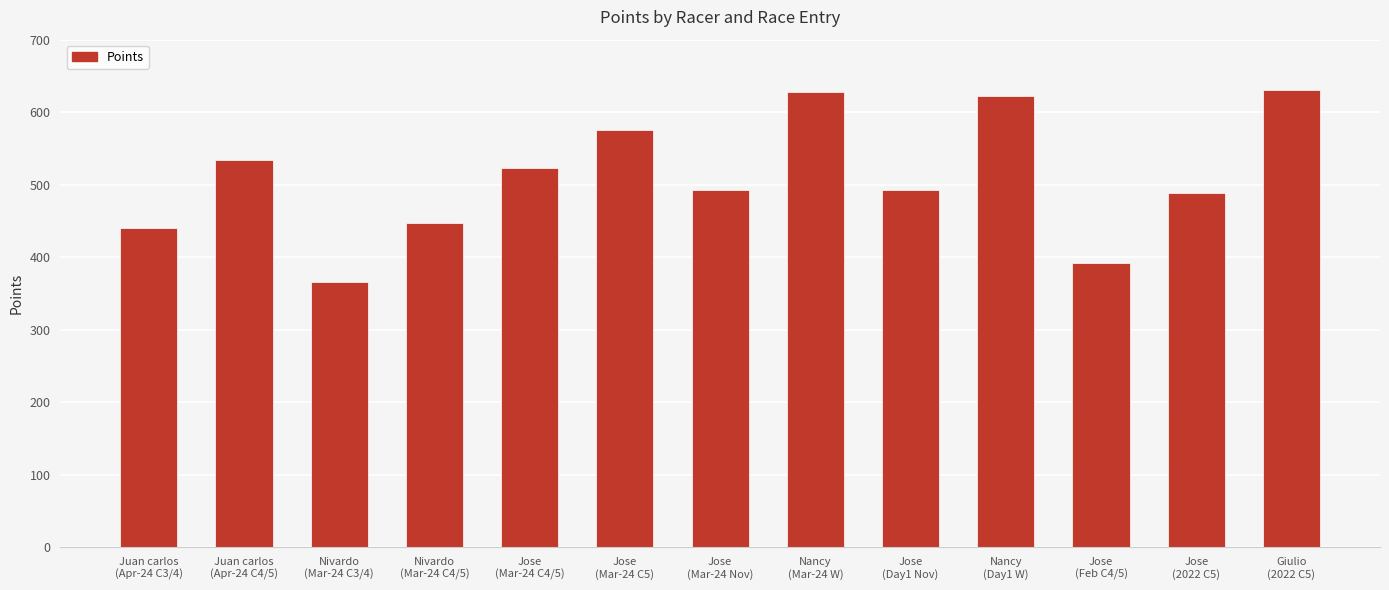

What is the minimum value shown in the chart?

366.0